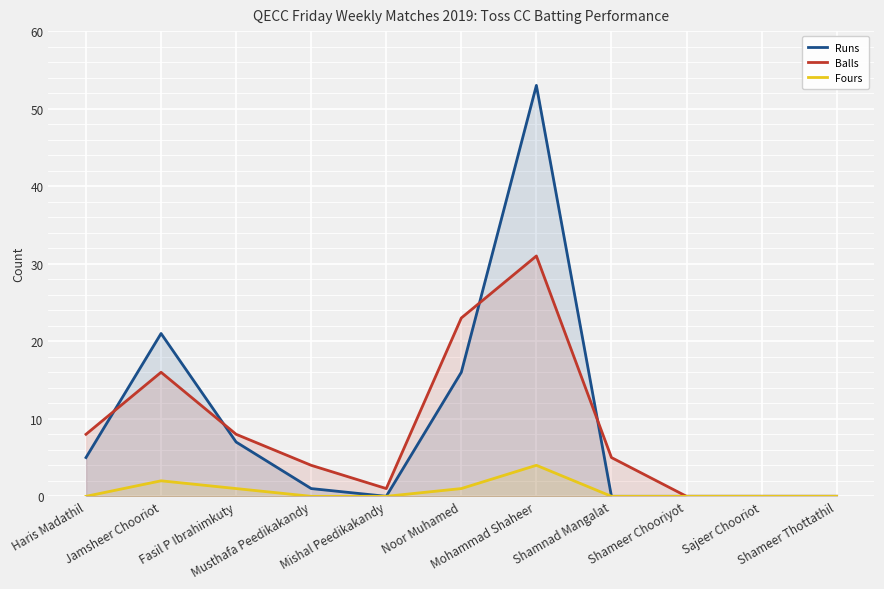

Rank the series by their maximum value, from lowest to highest.

Fours, Balls, Runs